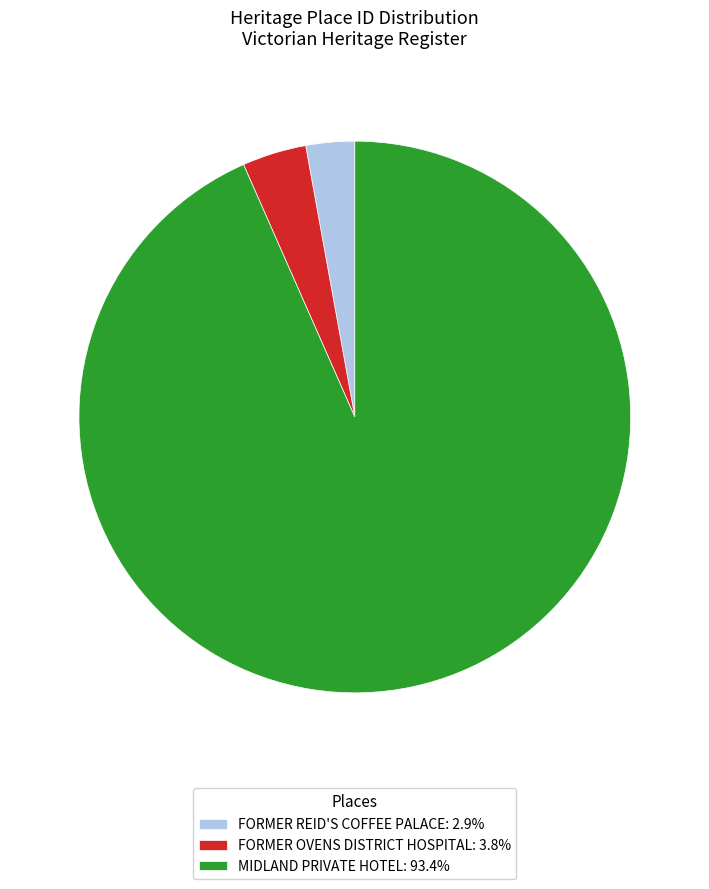

Is there any slice that represents more than half of the pie?

Yes